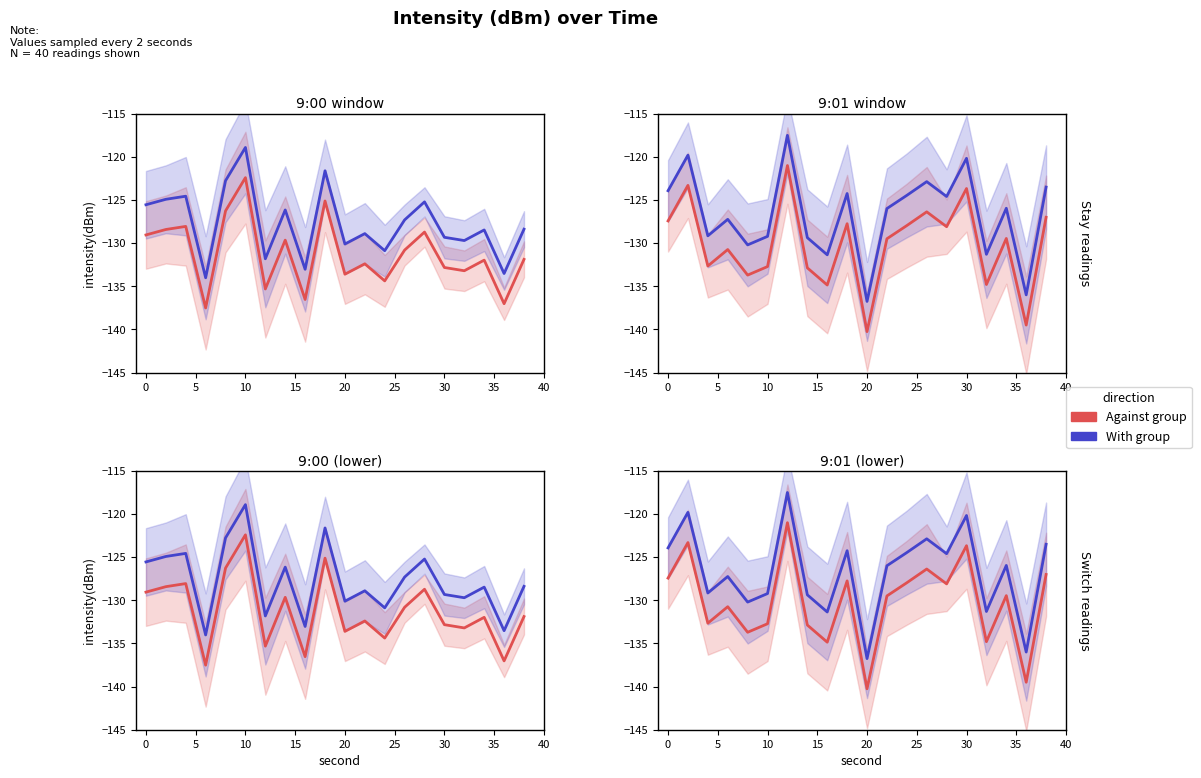

How many lines are shown in the chart?

2